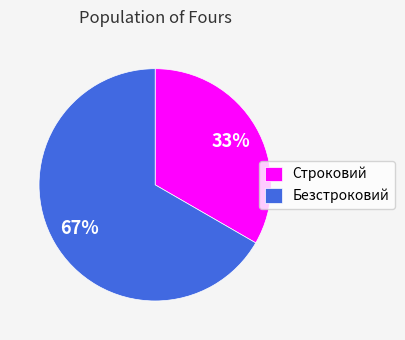

Rank the categories by value from lowest to highest.

Строковий, Безстроковий